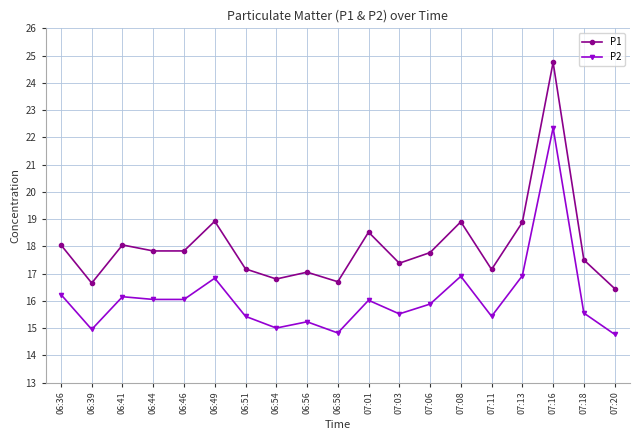

True or false: P1 and P2 intersect in this chart.

False